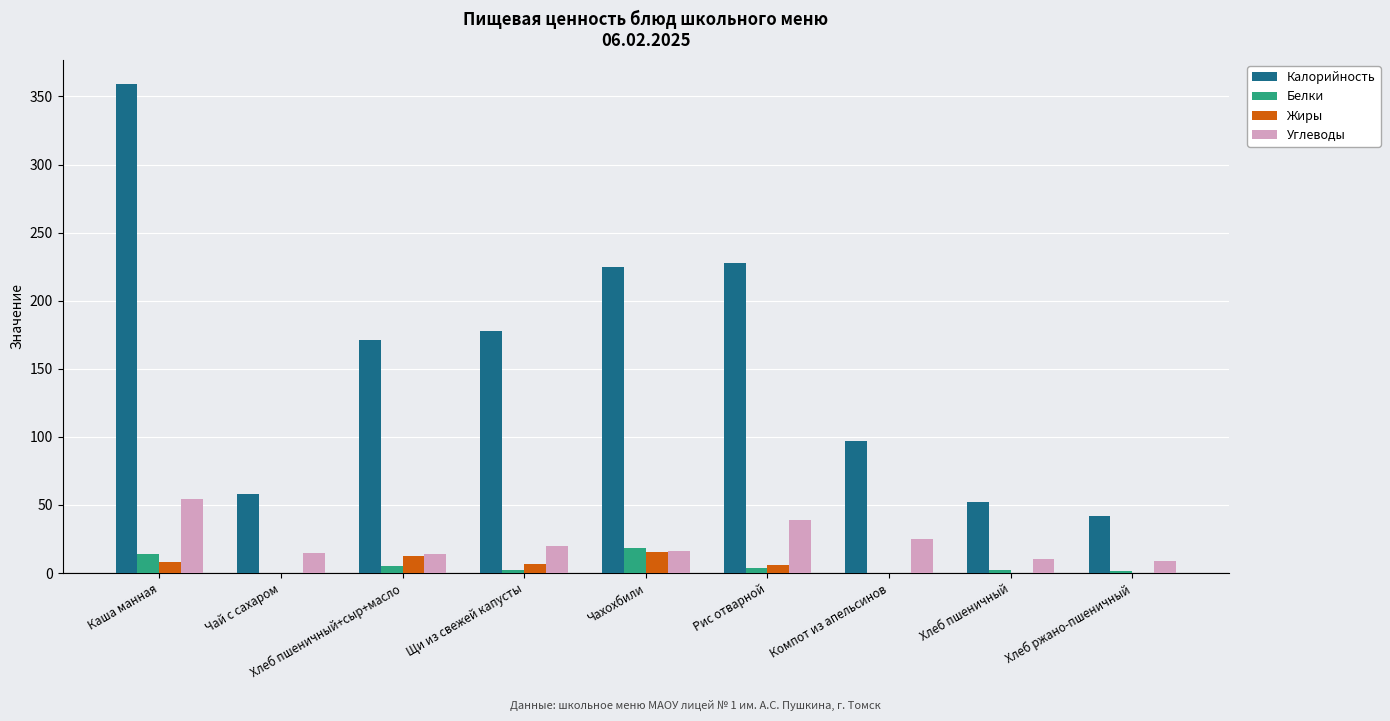

What is the sum of all Белки values?

46.8